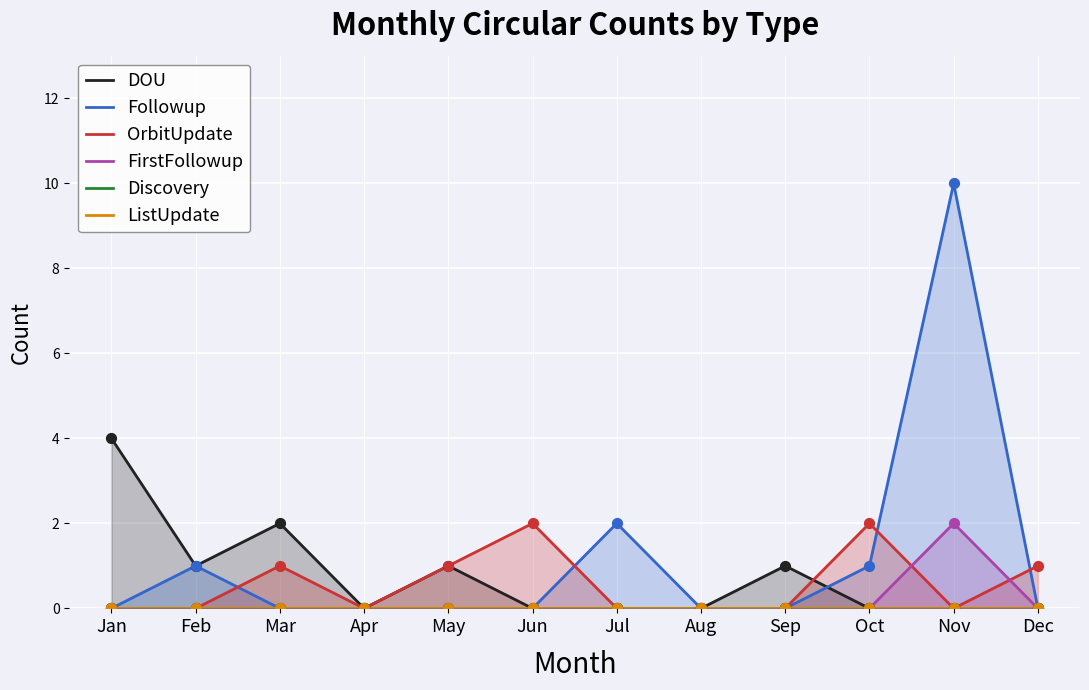

Which series has the widest spread of Y values?

Followup